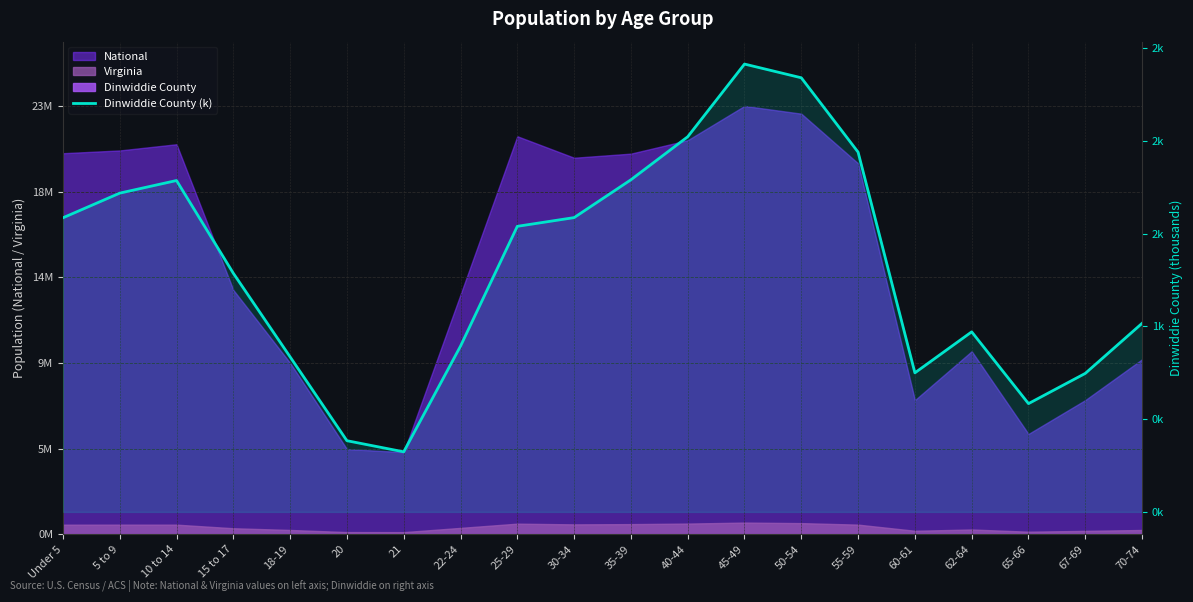

Is it true that the value at 50-54 is 2.3?

True